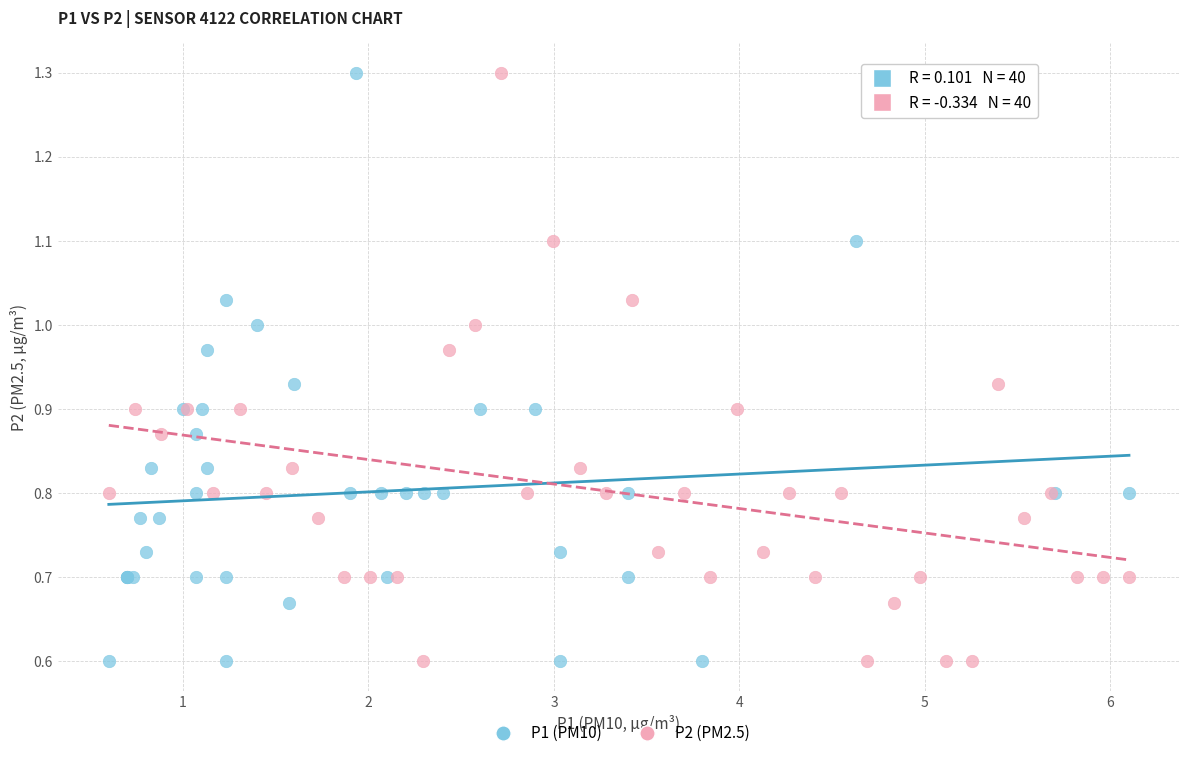

What are all the series names shown in the legend?

P1 (PM10), P2 (PM2.5)